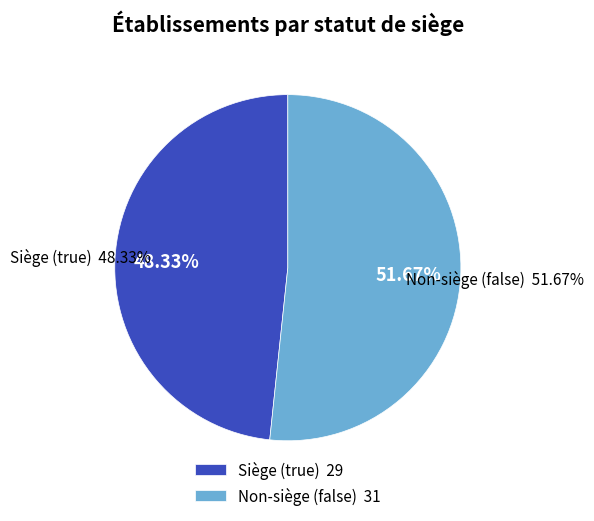

To the nearest percent, what is the average slice percentage?

50%